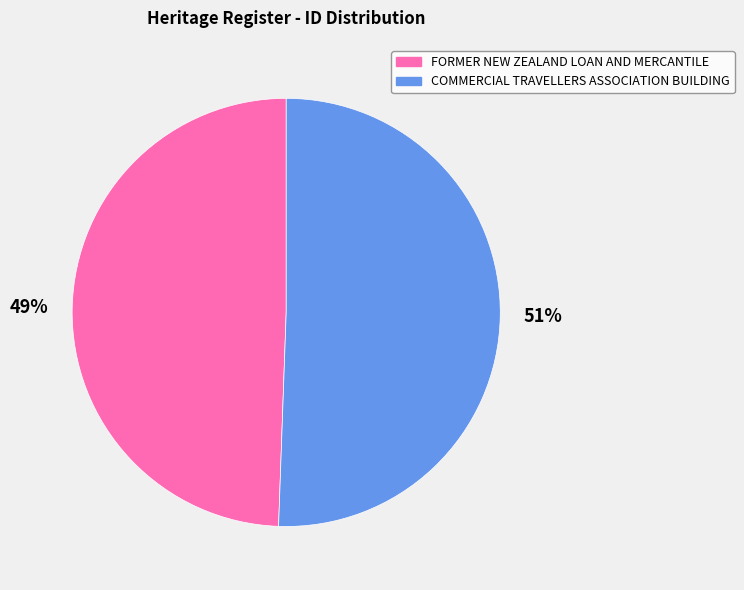

To the nearest percent, what is the combined percentage of COMMERCIAL TRAVELLERS ASSOCIATION BUILDING and FORMER NEW ZEALAND LOAN AND MERCANTILE?

100%